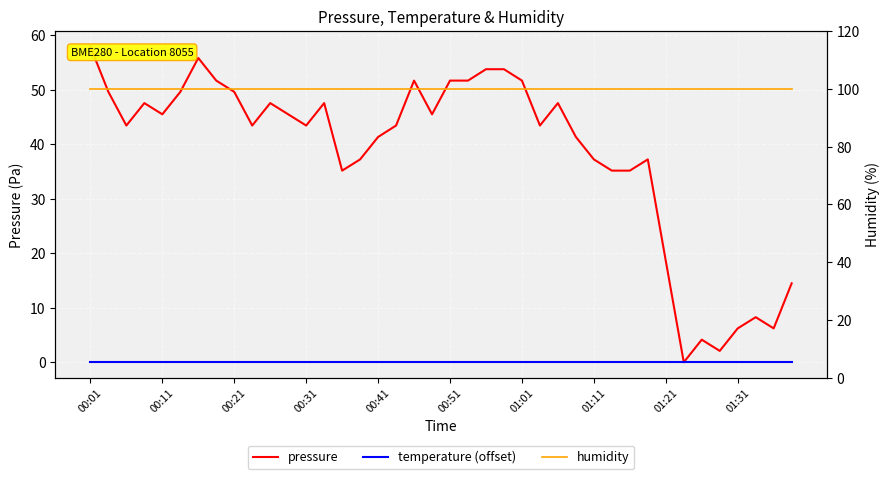

What is the average value of the pressure series?

38.3